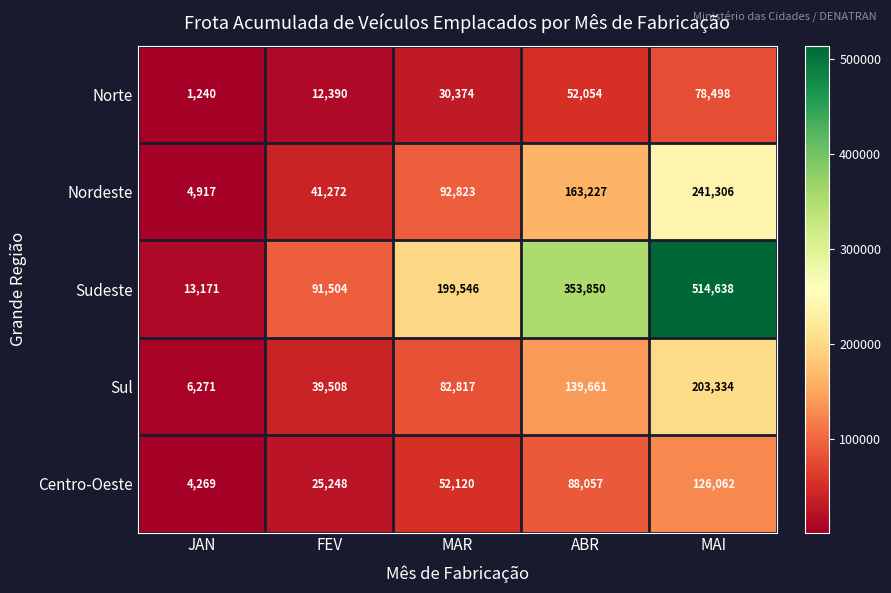

At which category is the sum across all series the highest?

MAI